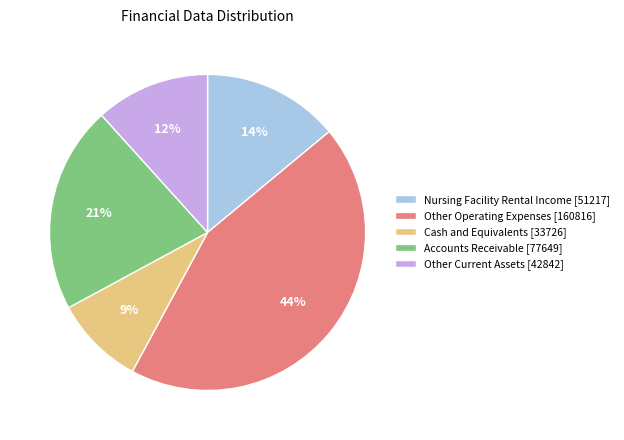

To the nearest percent, what portion does Accounts Receivable represent?

21%